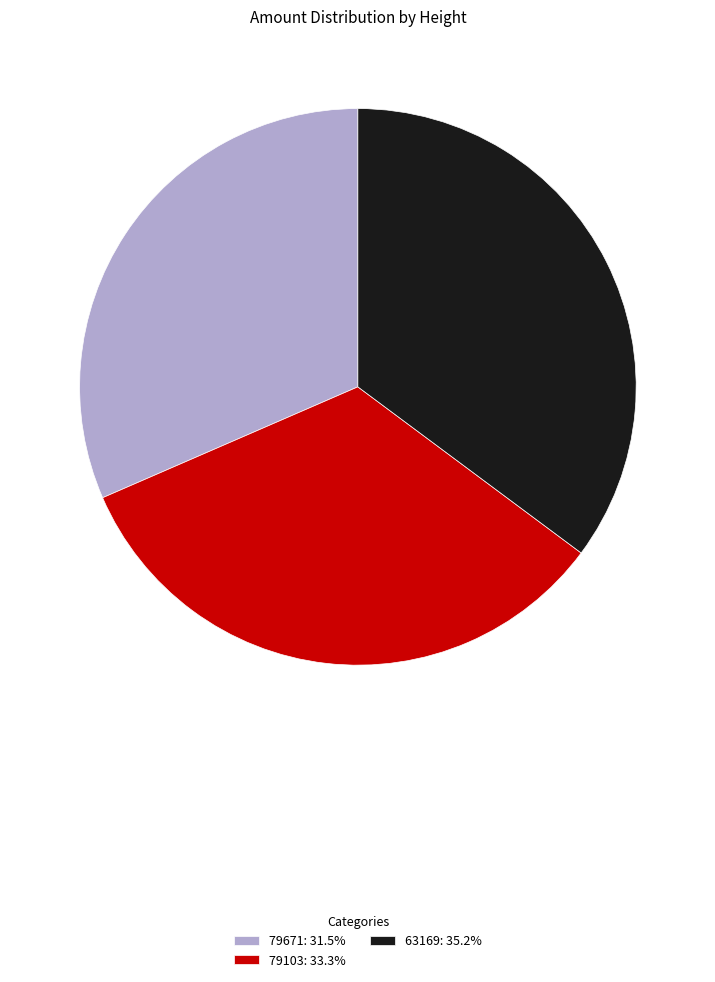

What is the largest slice in the pie chart?

63169